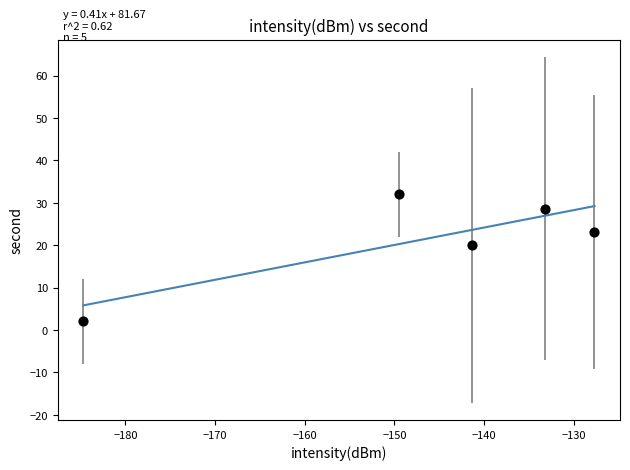

What is the average Y value?

21.2